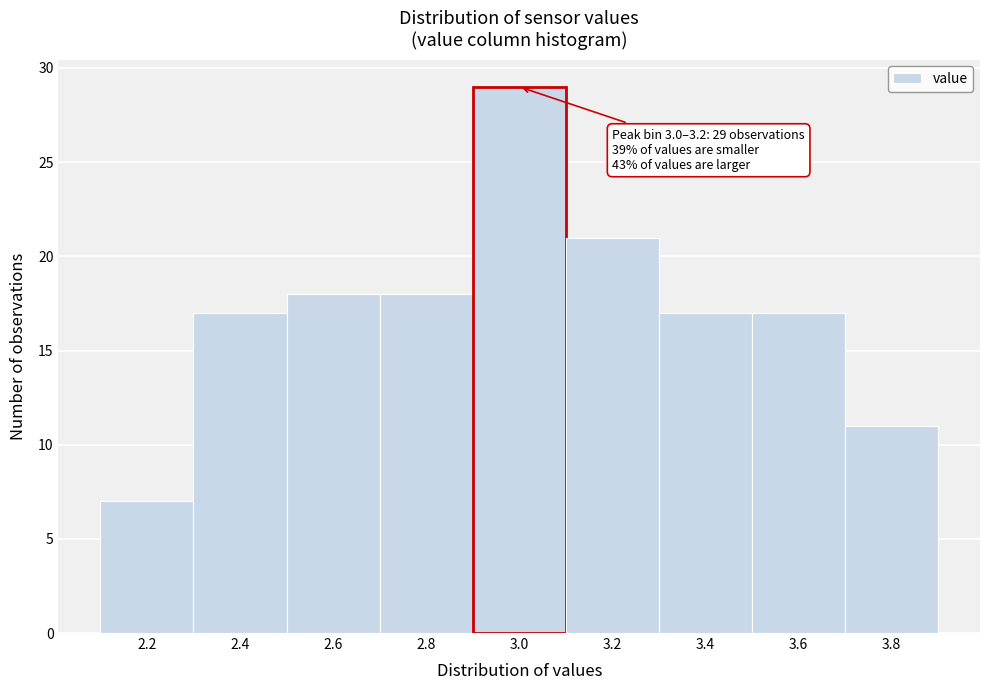

Reading left to right, what are all the values shown in this chart?

7	17	18	18	29	21	17	17	11